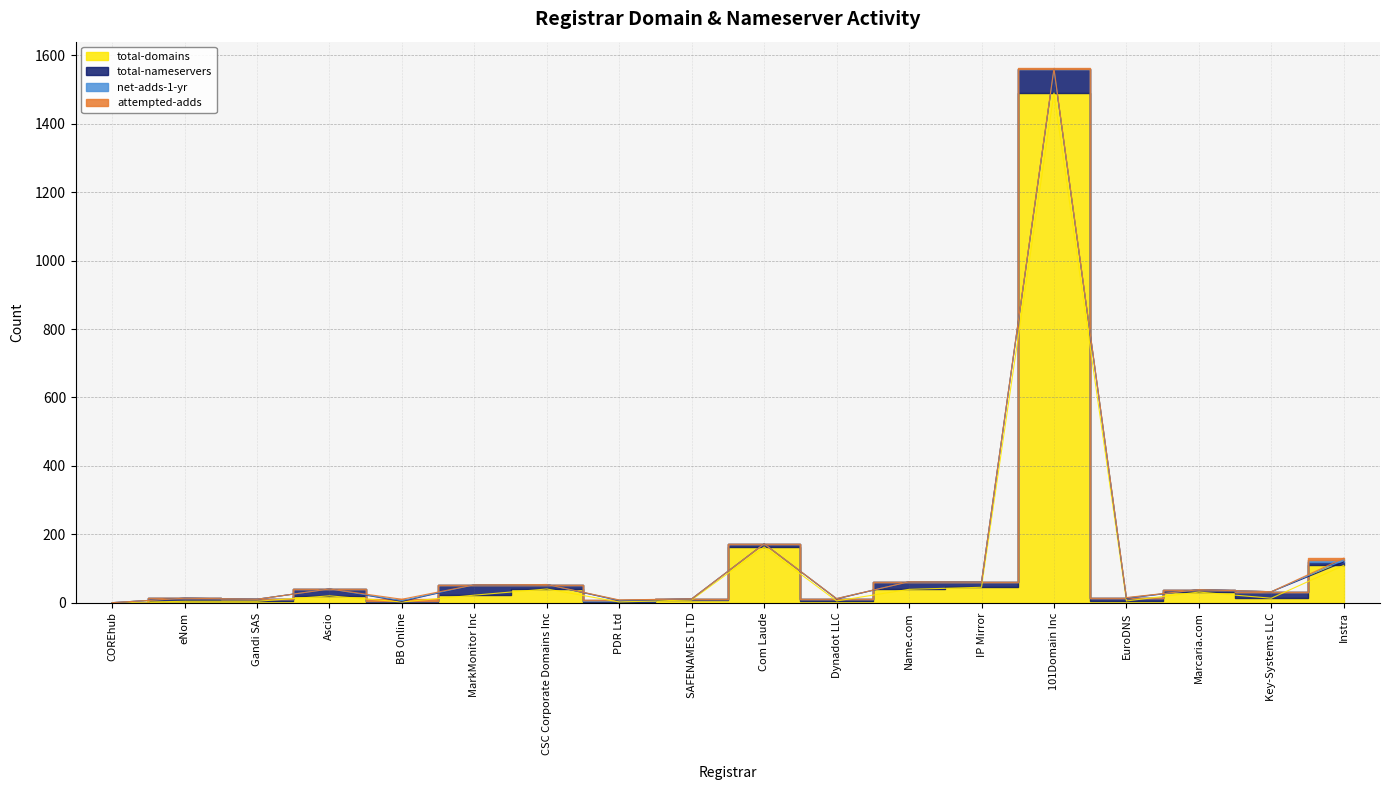

Is this an area chart (filled region under the line)?

No